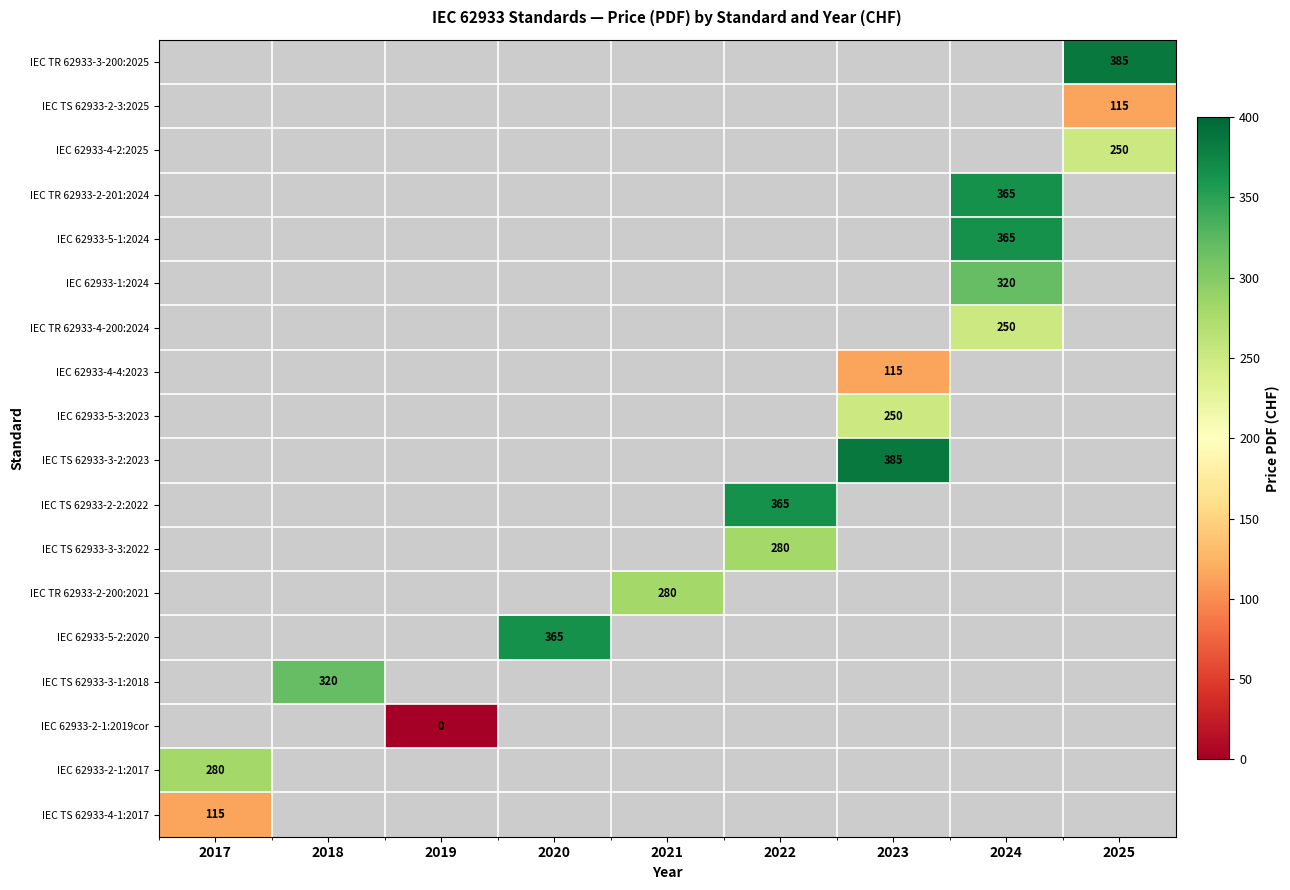

How many data points does each series have?

9